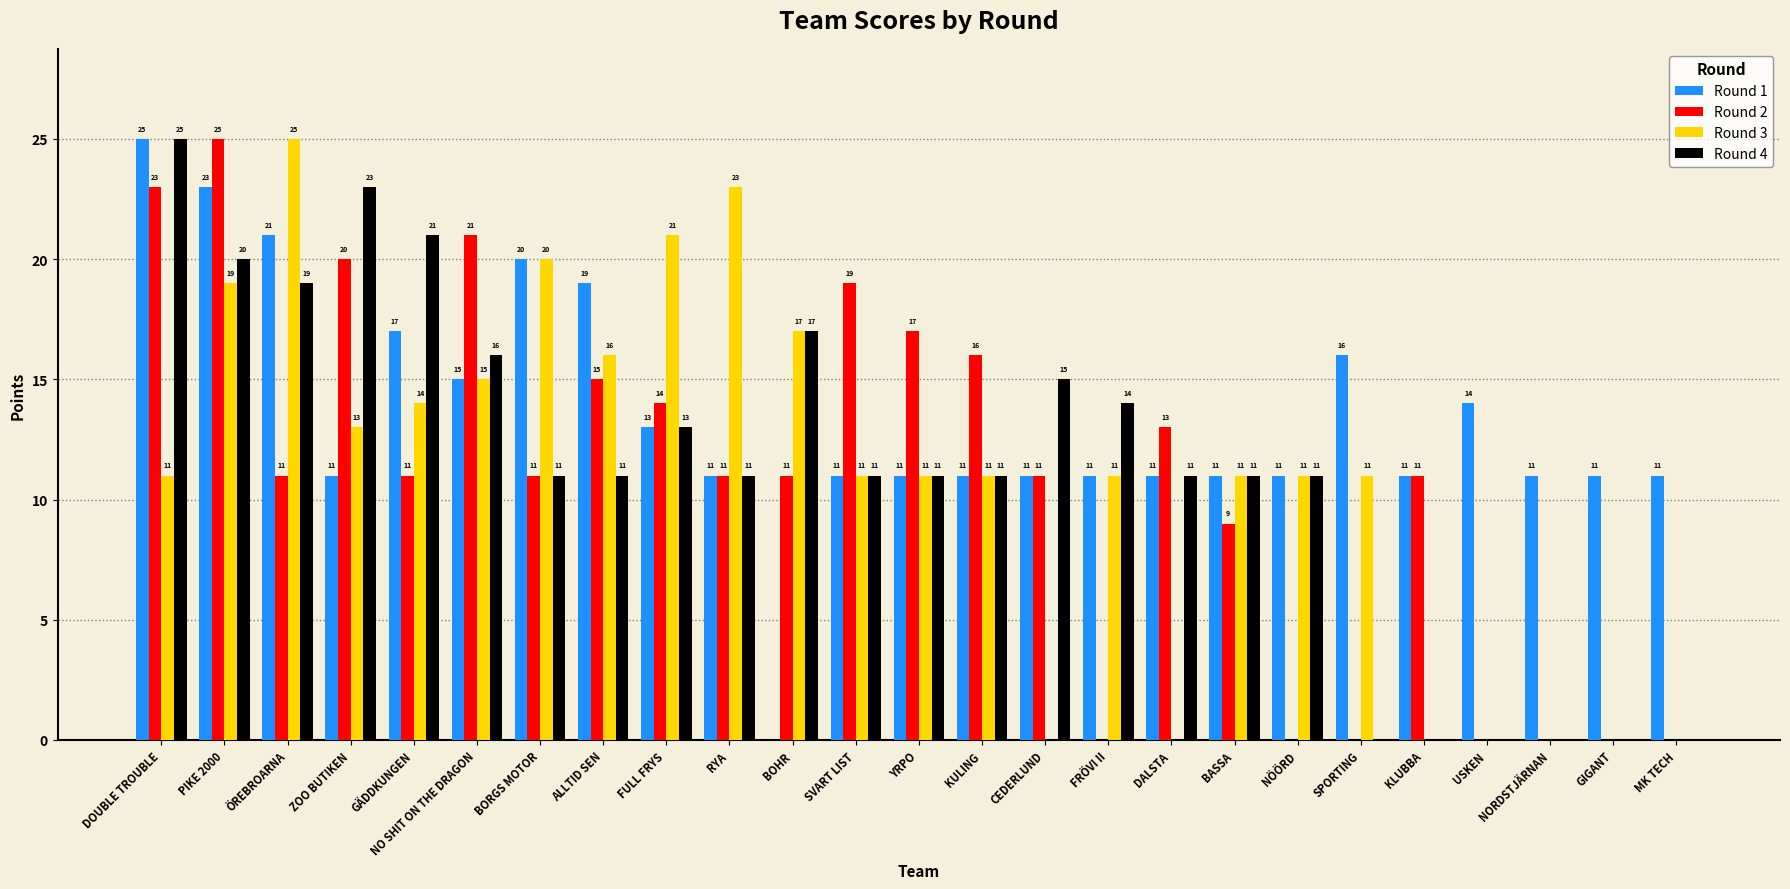

Where does the Round 1 series first go above 11?

DOUBLE TROUBLE